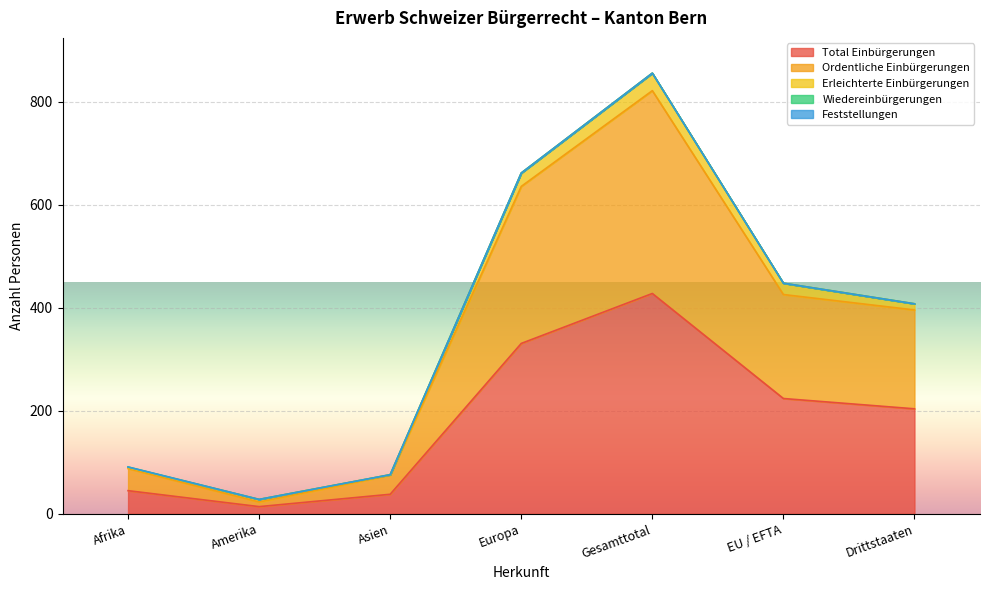

True or false: Wiedereinbürgerungen and Ordentliche Einbürgerungen cross at least once.

False